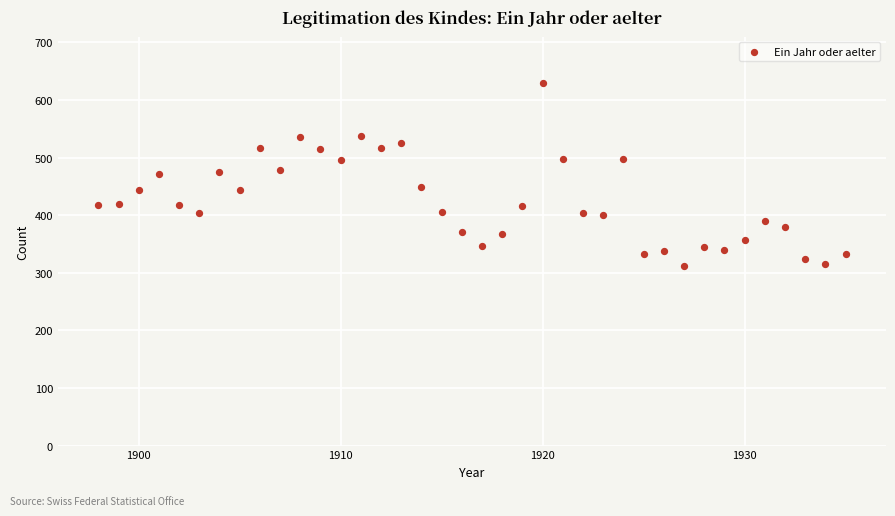

What is the range of X values (max minus min)?

37